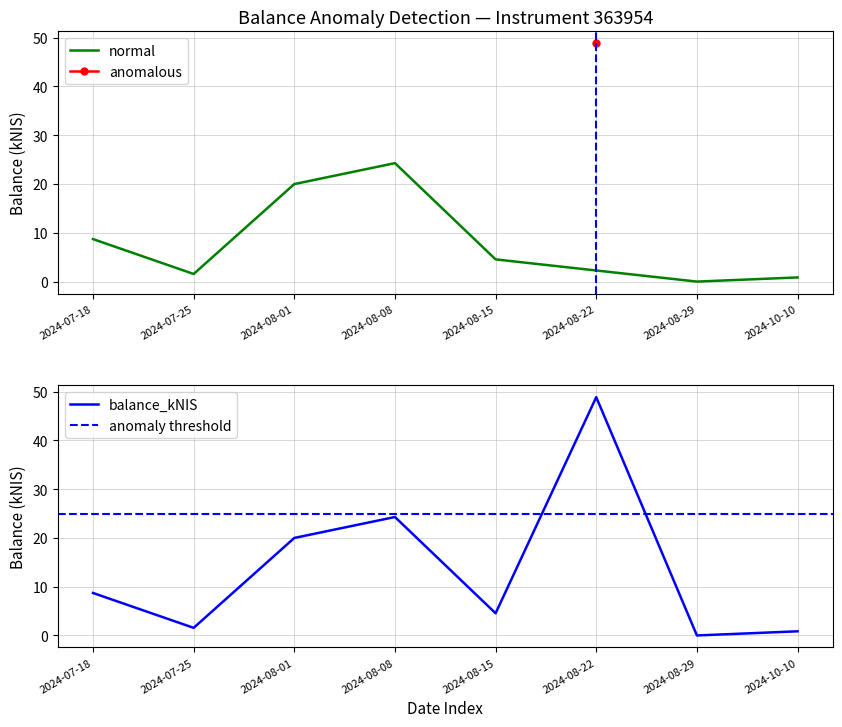

What is the average value?

13.6